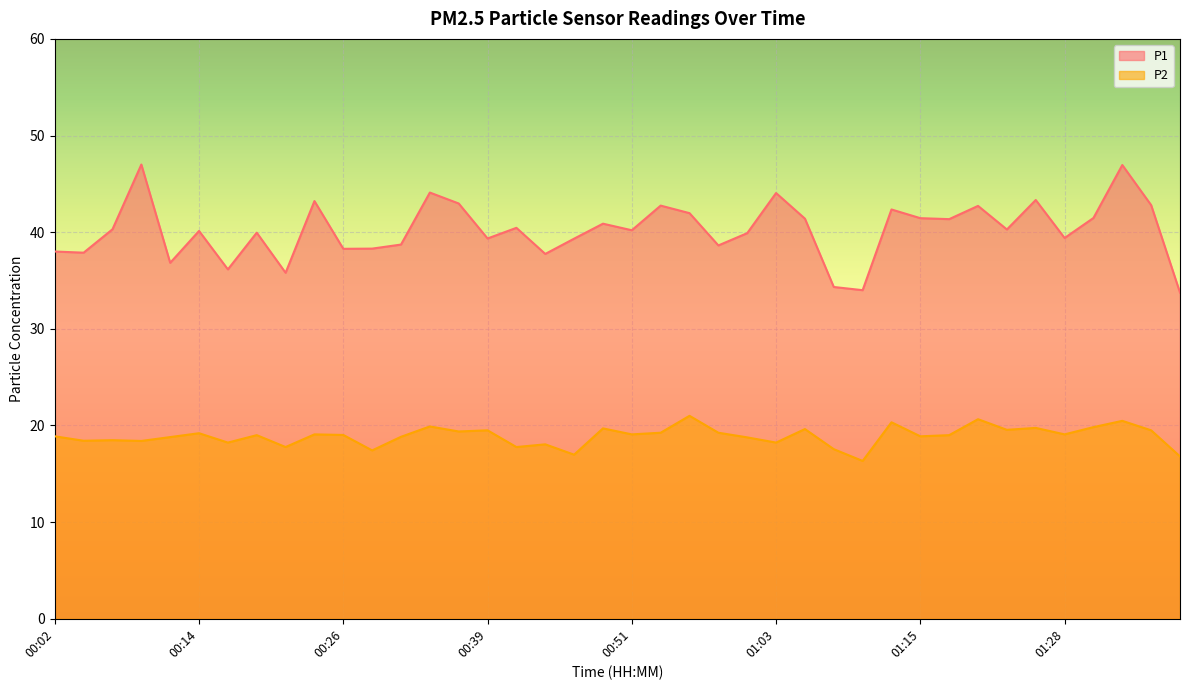

What is the label of the 2nd point from the right?

01:35